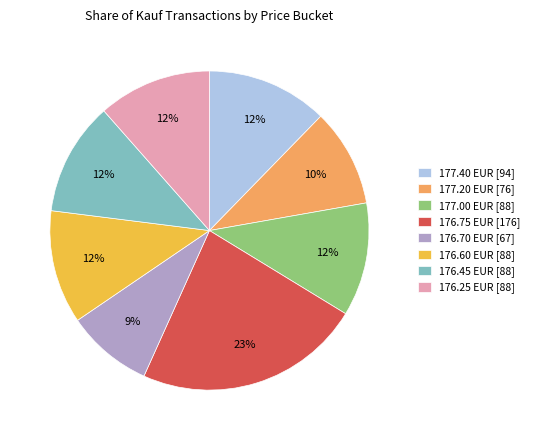

To the nearest percent, what percentage of the pie is 176.60 EUR [88]?

12%